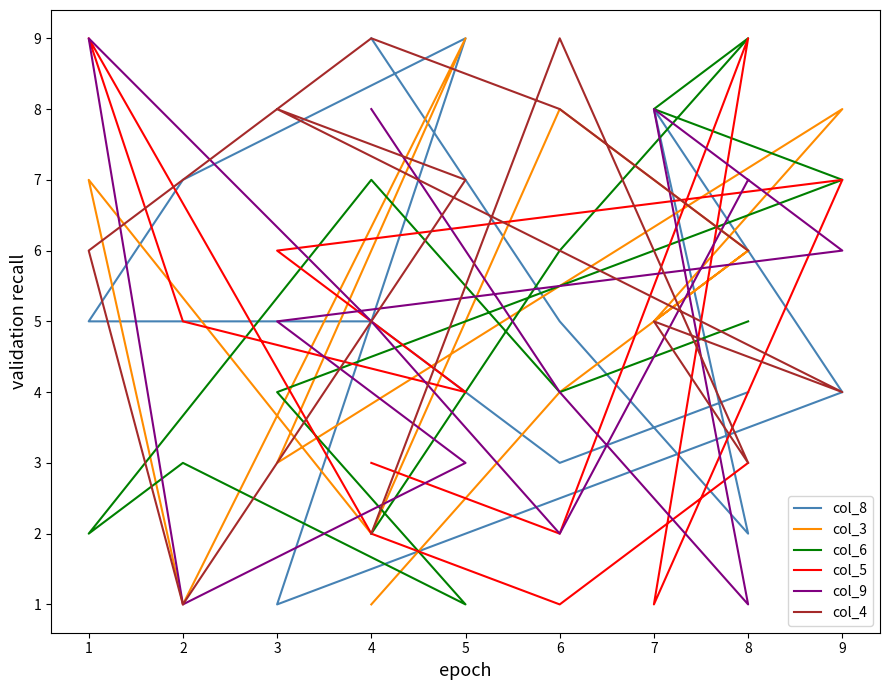

List the series in order of their peak value, highest first.

col_8, col_3, col_6, col_5, col_9, col_4